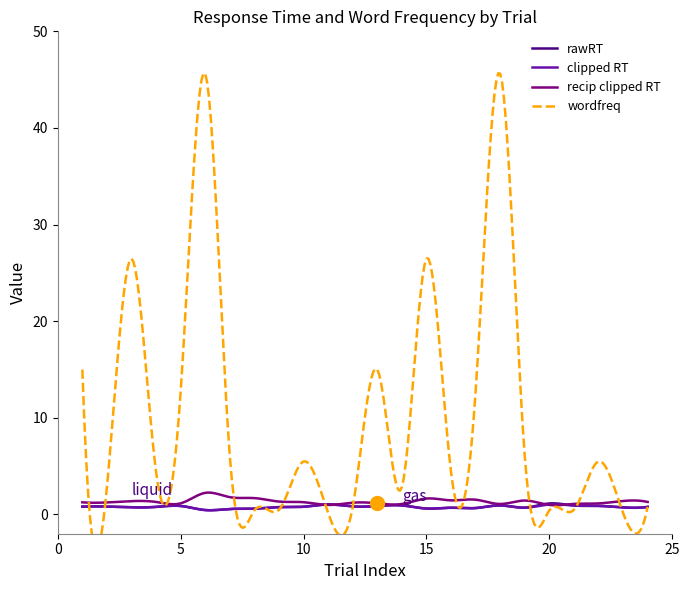

How many times do wordfreq and clipped RT cross each other?

8